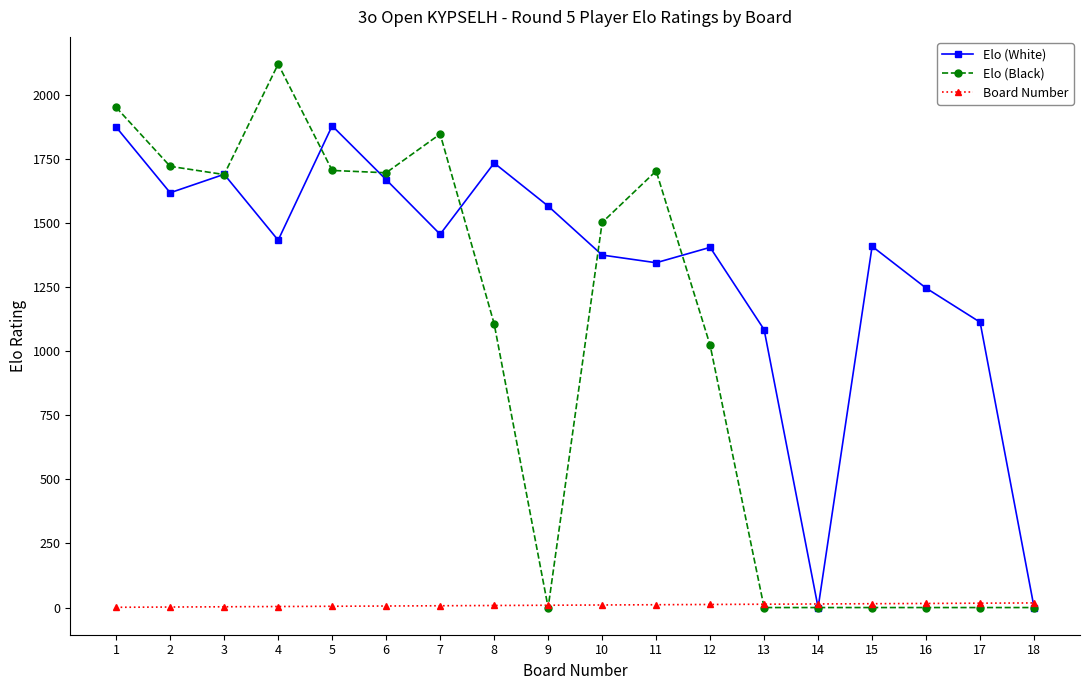

How many values in the Board Number series are below 10?

9